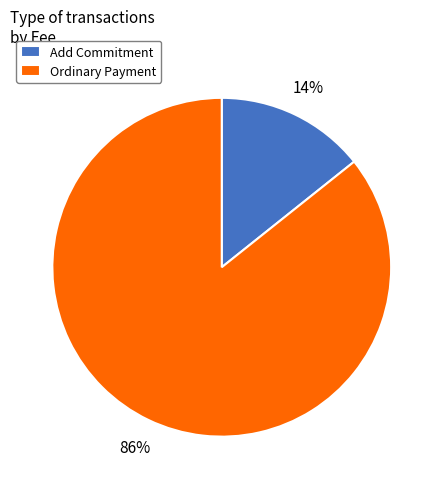

Between Ordinary Payment and Add Commitment, which is larger?

Ordinary Payment